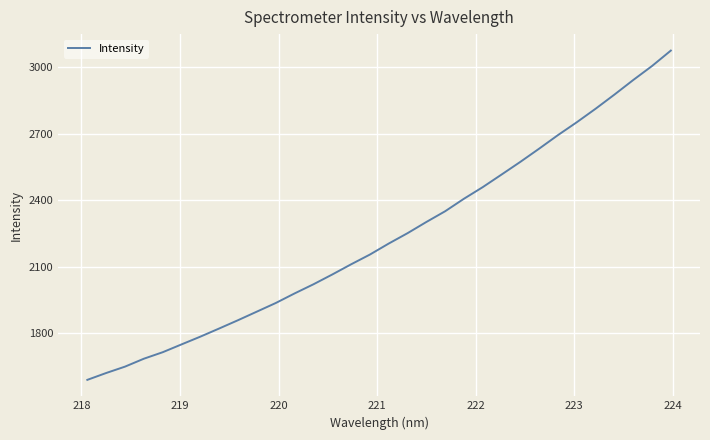

Does the chart display data point markers on the line(s)?

No